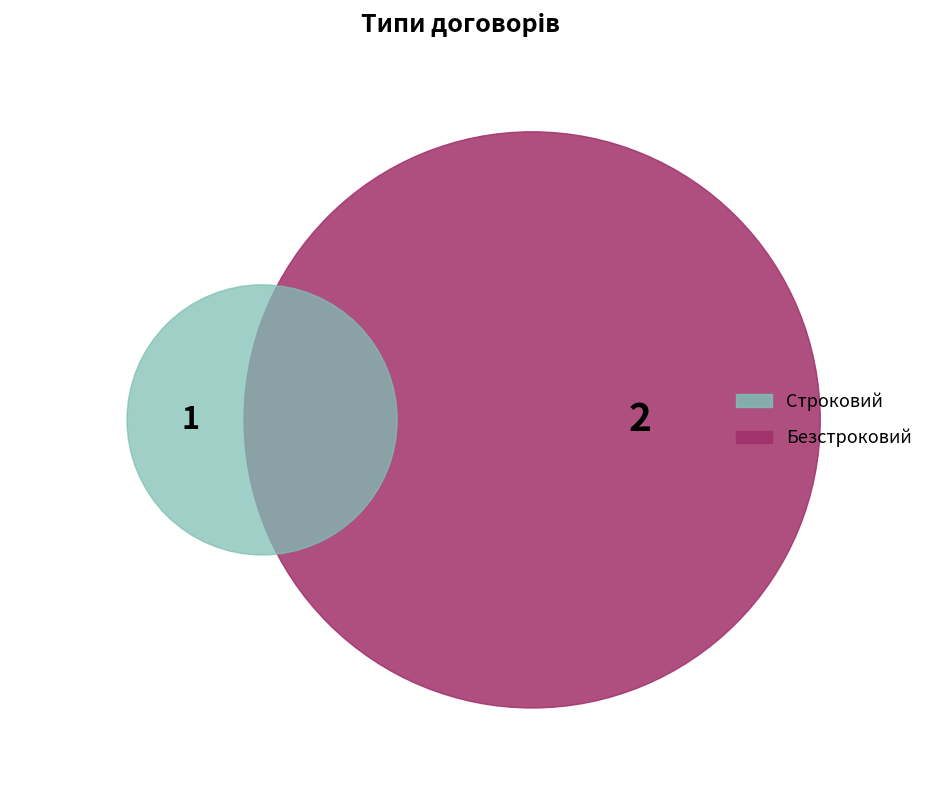

Which slice represents more than half of the pie?

Безстроковий